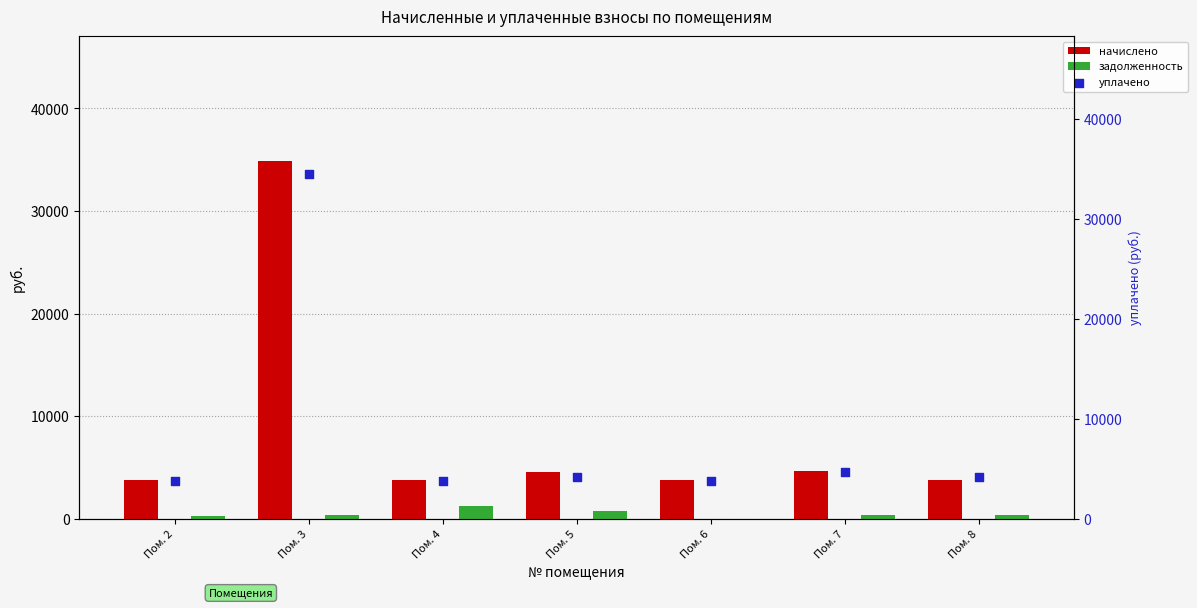

Which series has the largest total across all categories?

начислено